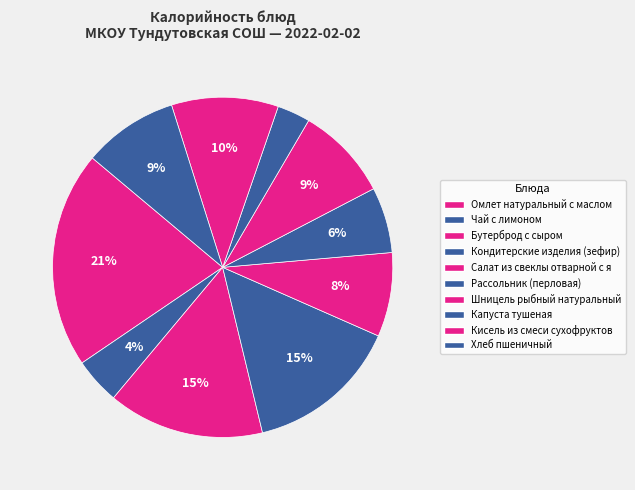

Which category has the smallest portion of the pie?

Капуста тушеная